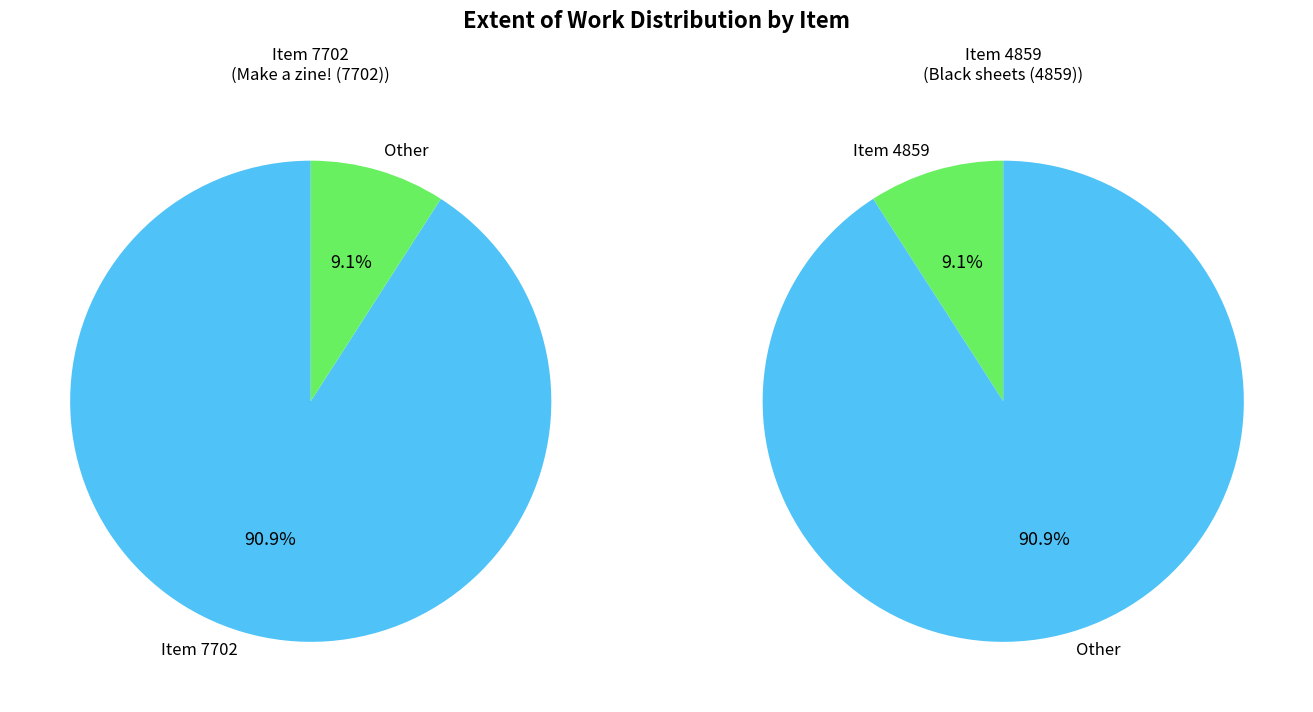

Which has a higher value, 7702 or 4859?

7702